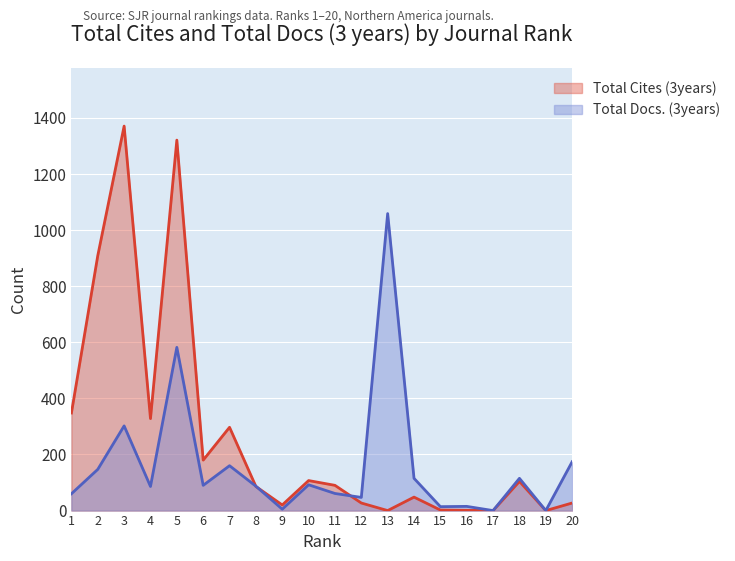

What is the value of the Total Cites (3years) point at the 20th from the left?

27